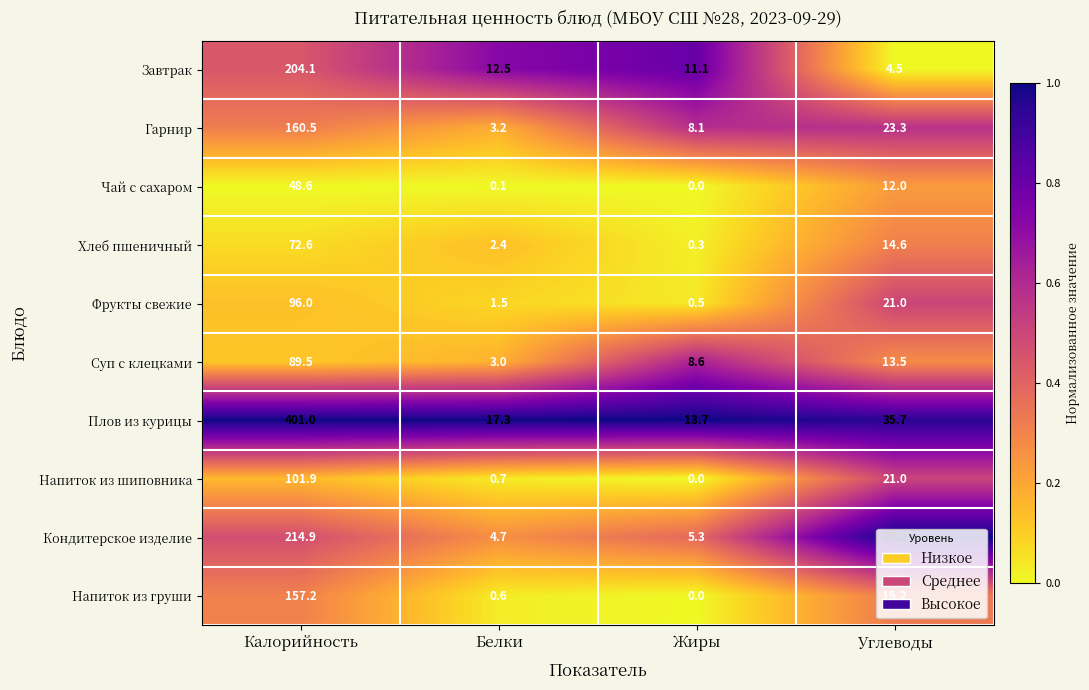

Which series has the largest total across all categories?

Плов из курицы